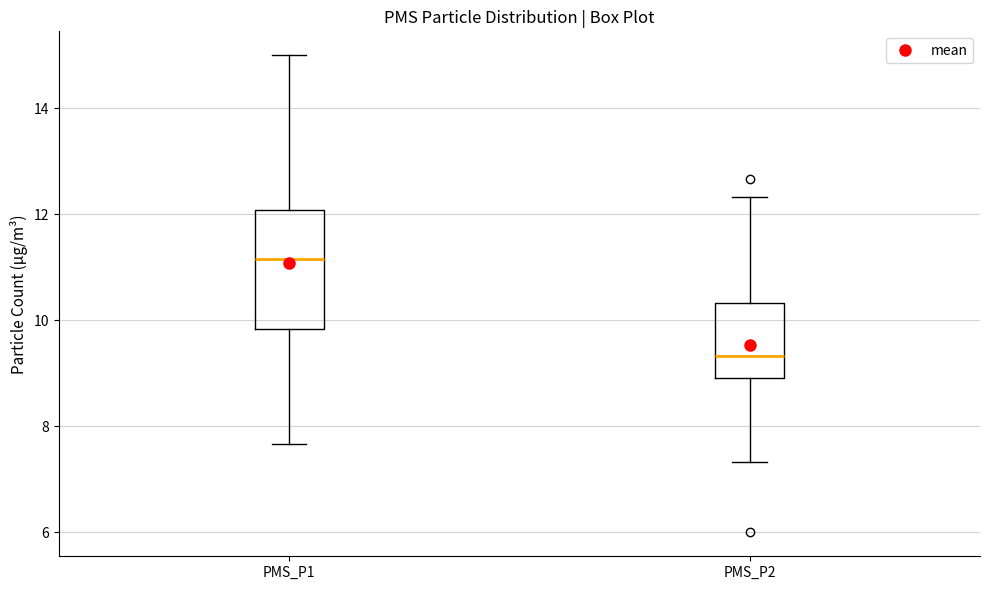

Reading left to right, read every box against the y-axis: the position of its median line, the range the box covers, and the ends of its whiskers. The values are not printed on the chart, so give them approximately, as read against the axis.

PMS_P1: median 11.2, box 9.8 to 12.0, whiskers 7.6 to 15.0
PMS_P2: median 9.4, box 9.0 to 10.4, whiskers 7.4 to 12.4